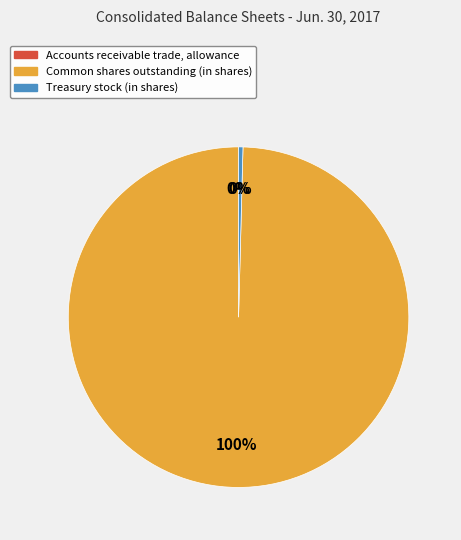

The Common shares outstanding (in shares) slice represents 100% of the pie. True or false?

True